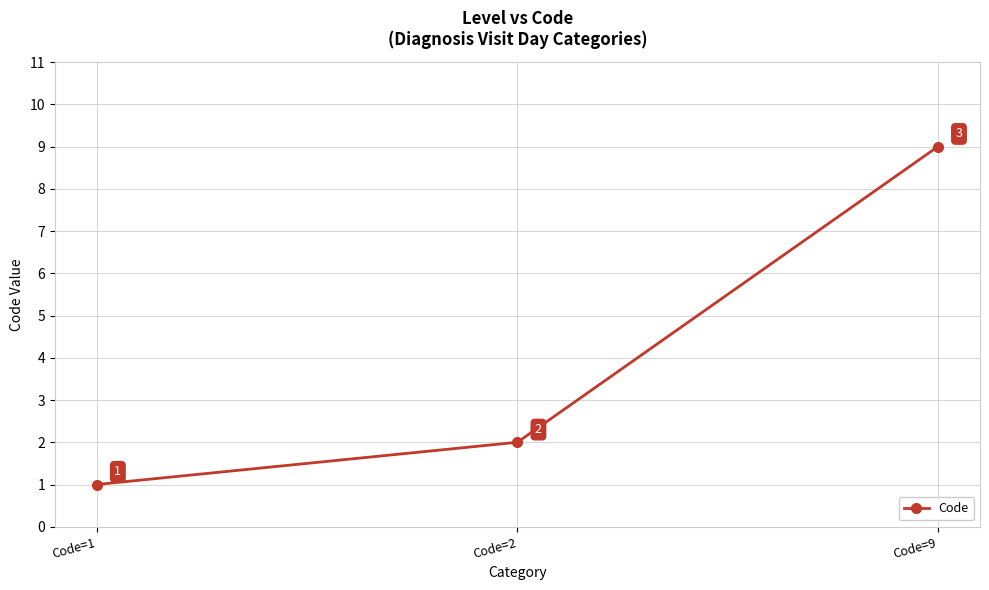

The chart shows a value of 9 at Code=9. True or false?

True